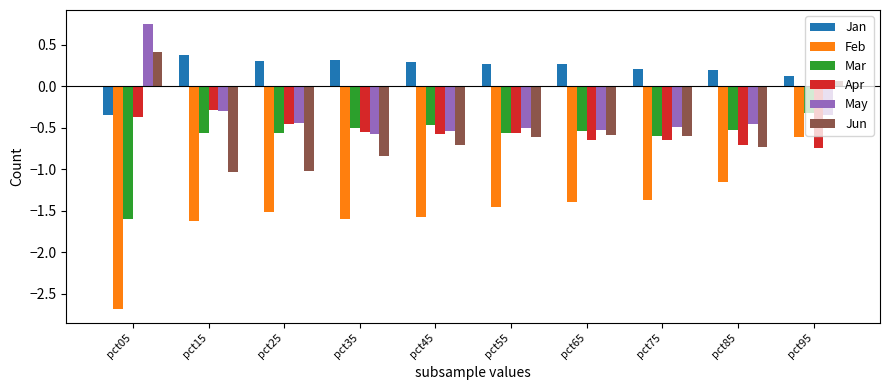

How many bars are there in each group?

6